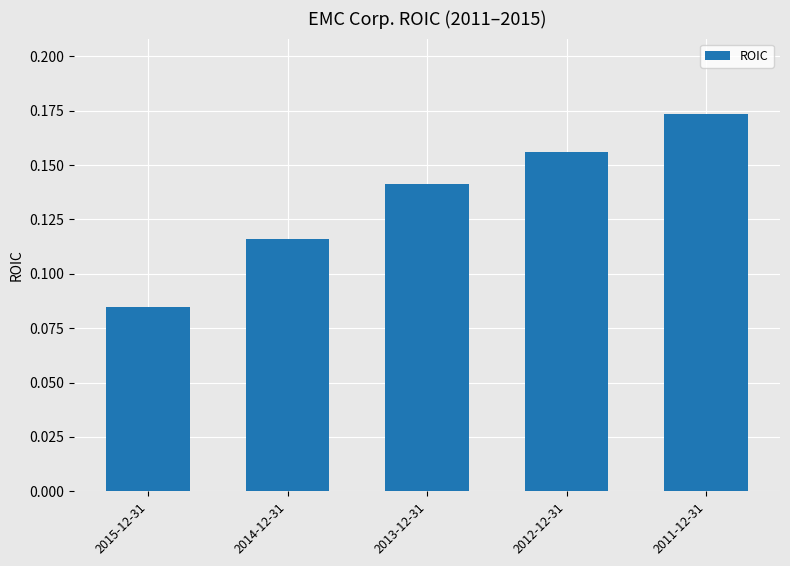

List the labels in order of value, smallest first.

2015-12-31, 2014-12-31, 2013-12-31, 2012-12-31, 2011-12-31